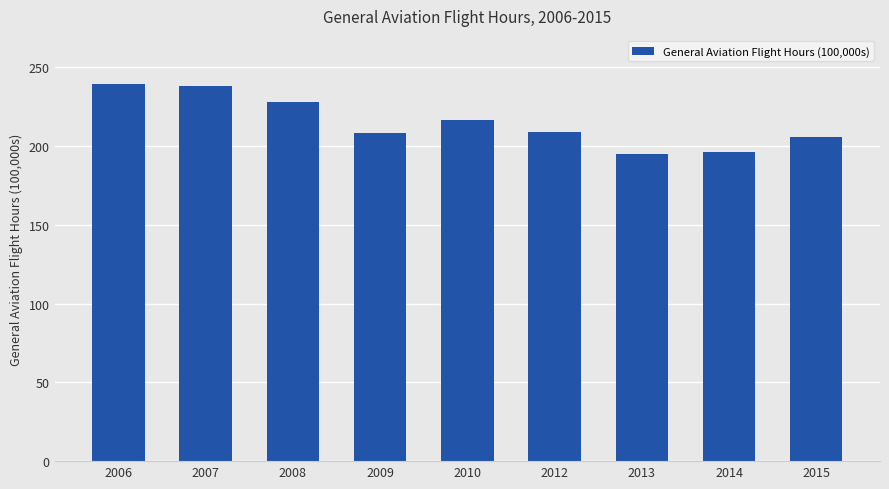

What is the greatest value displayed?

239.6